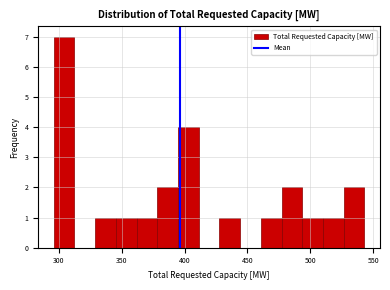

Read against the x-axis, roughly where is the centre of the tallest bar?

305